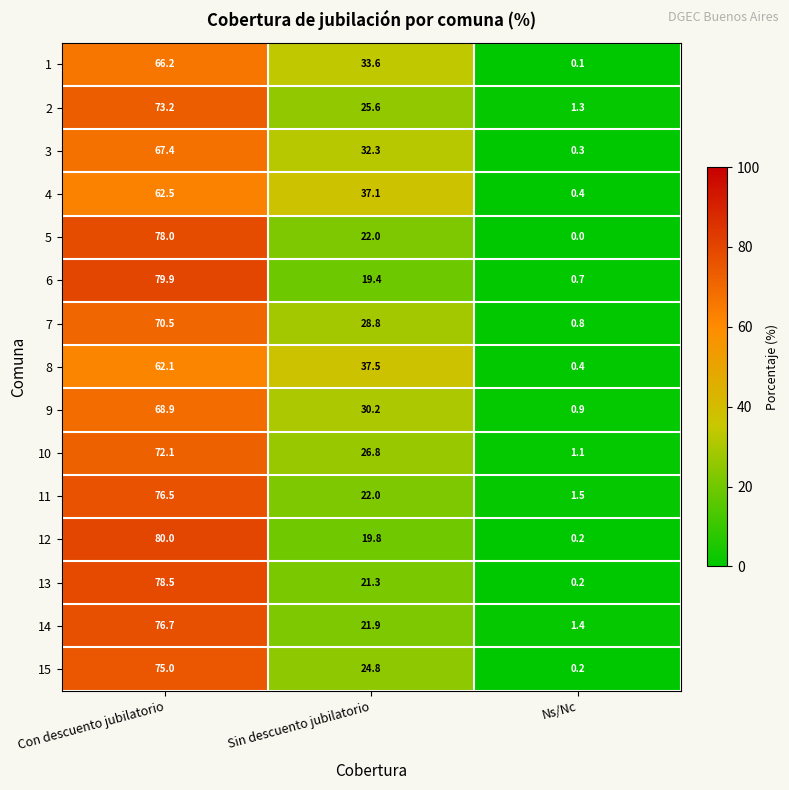

Rank the series by their maximum value, from highest to lowest.

12, 6, 13, 5, 14, 11, 15, 2, 10, 7, 9, 3, 1, 4, 8